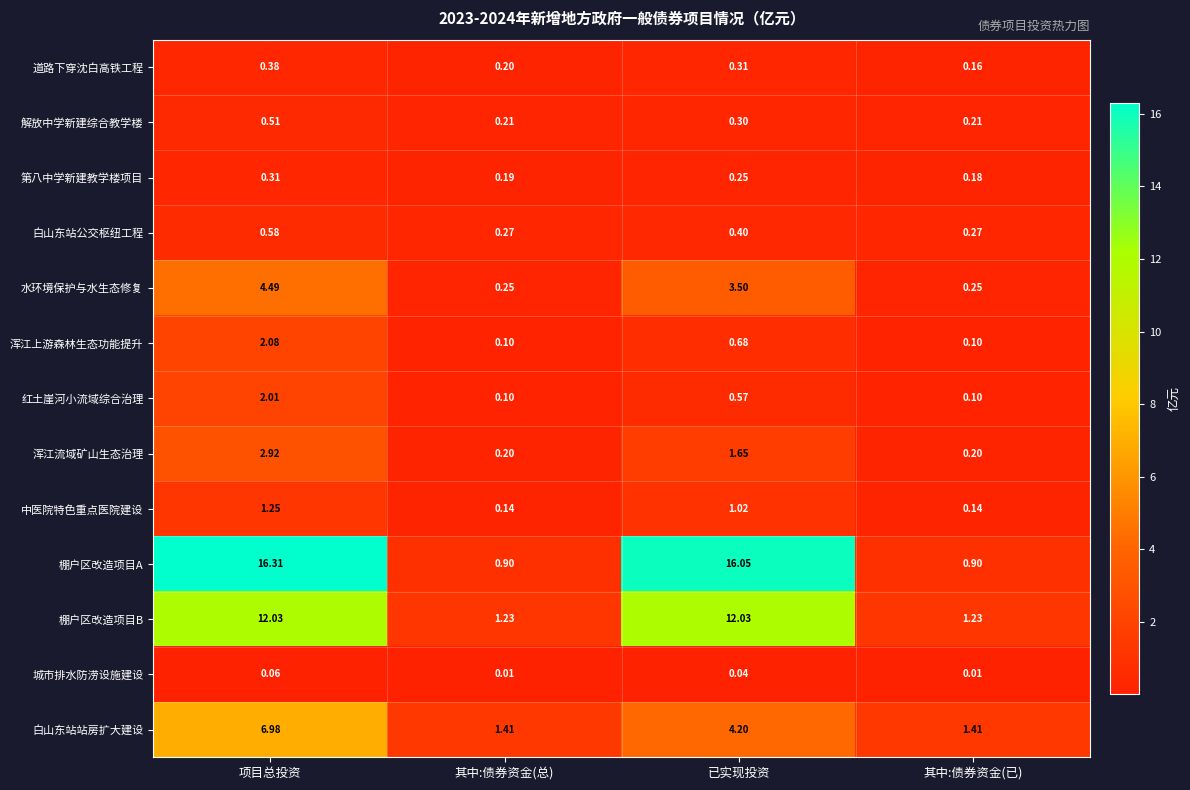

Which series has the widest spread of values?

棚户区改造项目A